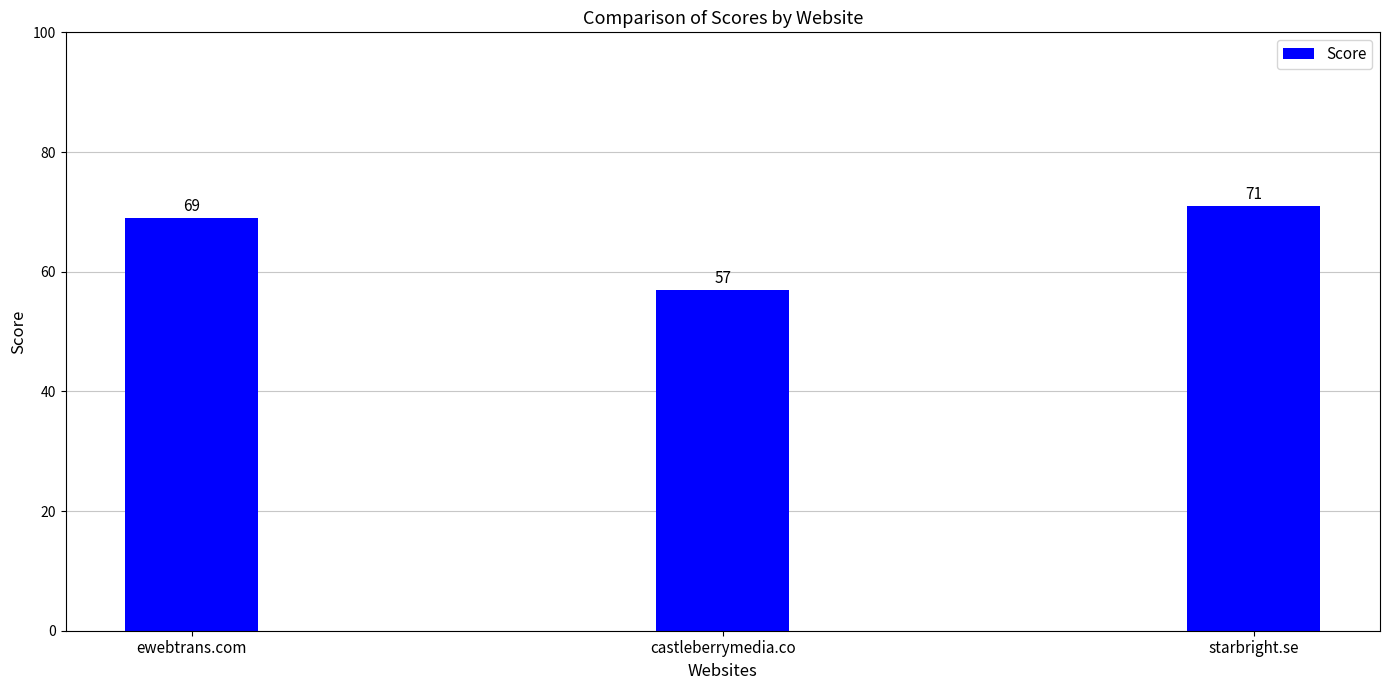

What is the label of the 2nd bar from the left?

castleberrymedia.co